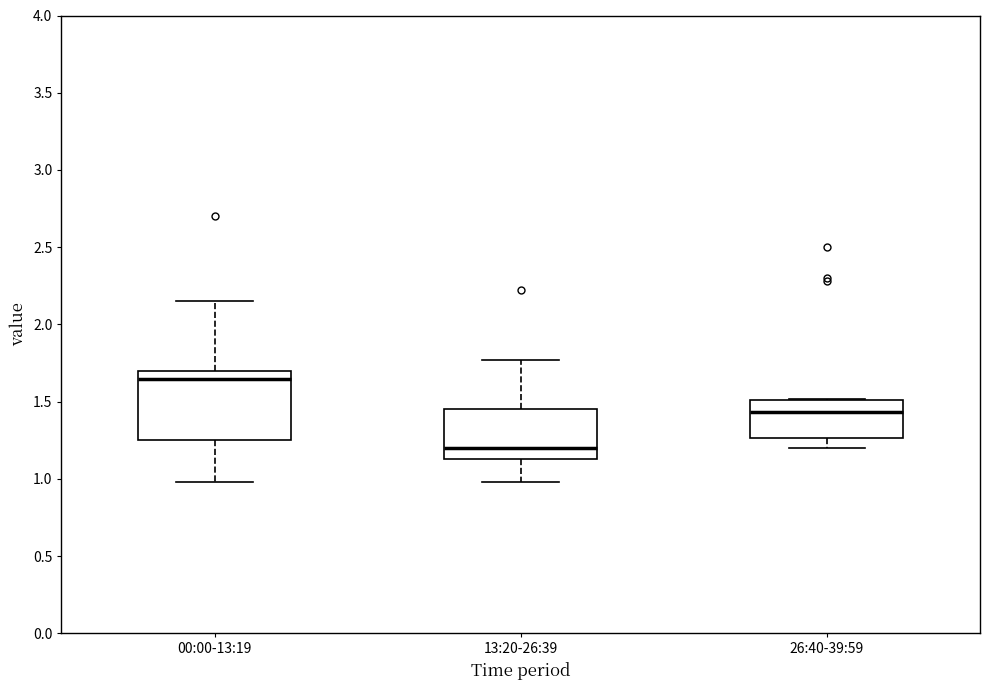

Which box is the tallest, from its lower edge to its upper edge?

00:00-13:19